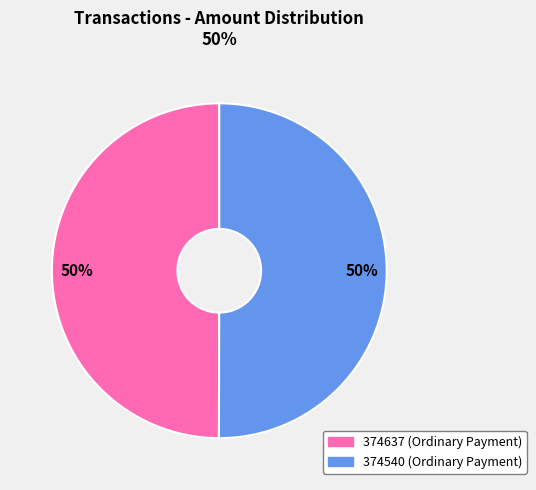

To the nearest percent, what is the average slice percentage?

50%